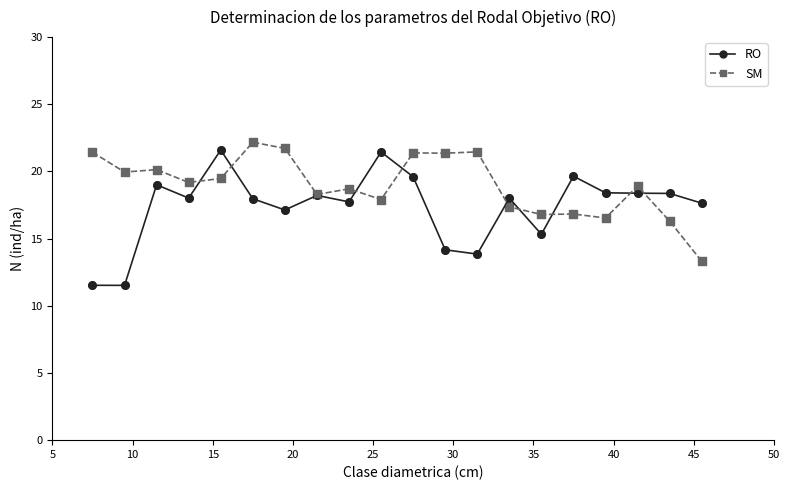

What is the highest value of the SM series?

22.2